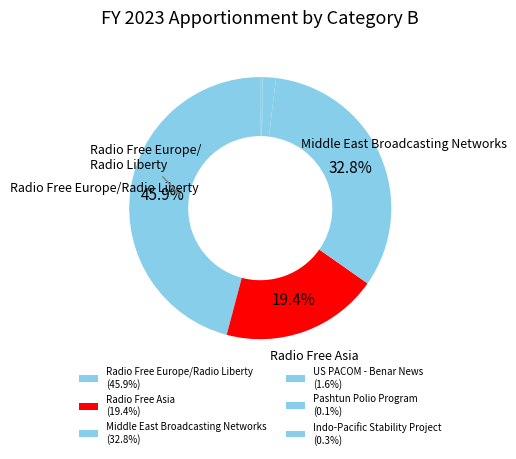

What is the ratio of the value at Radio Free Europe/Radio Liberty to the value at Middle East Broadcasting Networks?

1.4